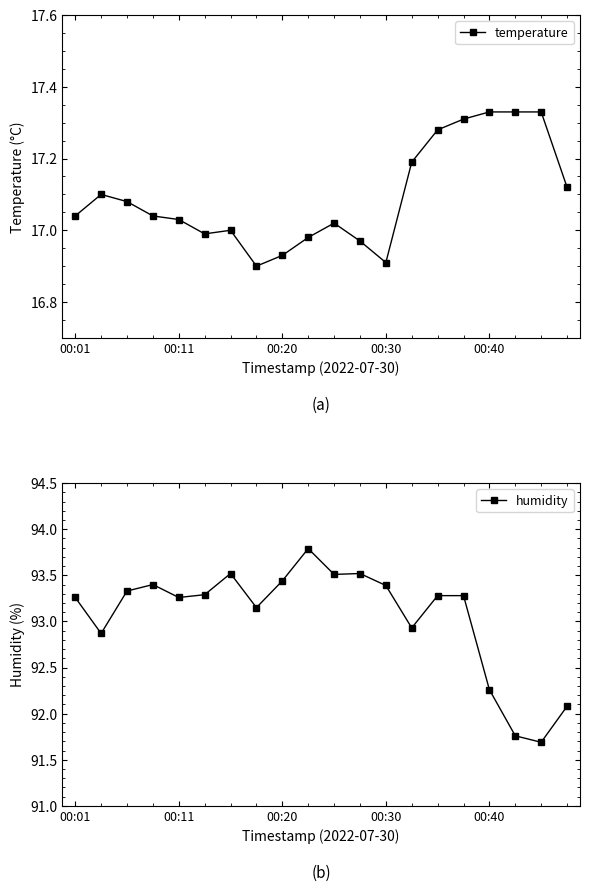

True or false: humidity has more than 0 points higher than both neighbors.

True